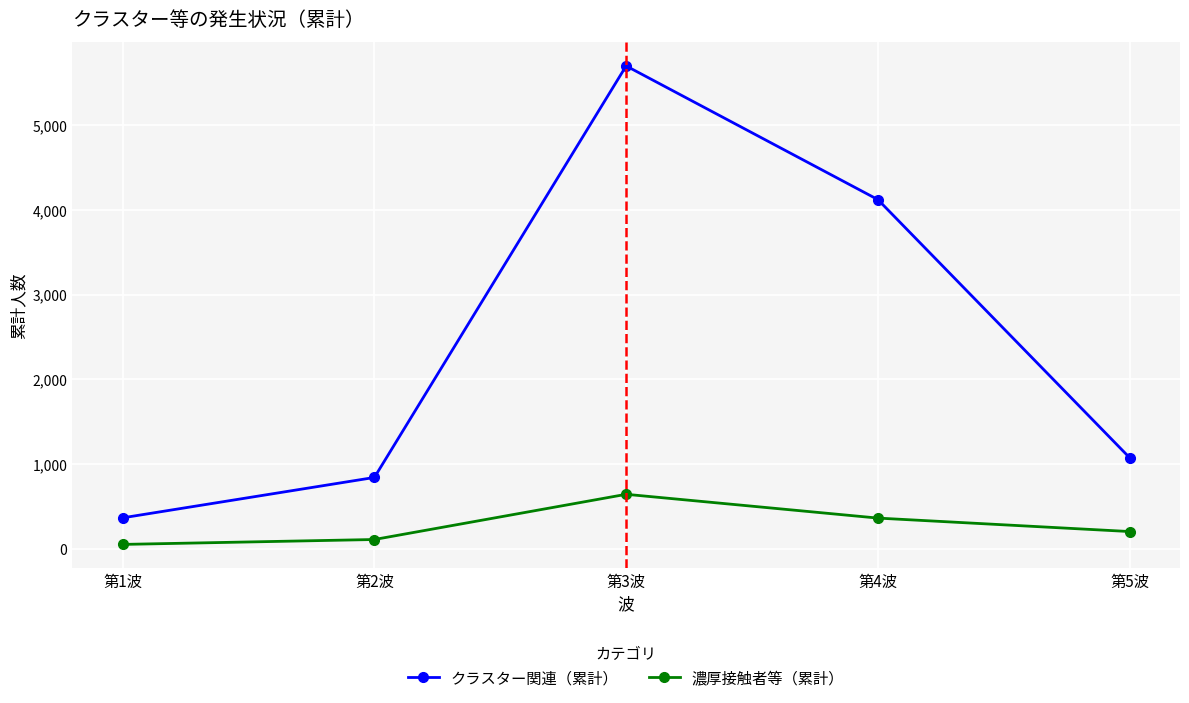

Is it true that クラスター関連（累計） equals 562 at 第5波?

False